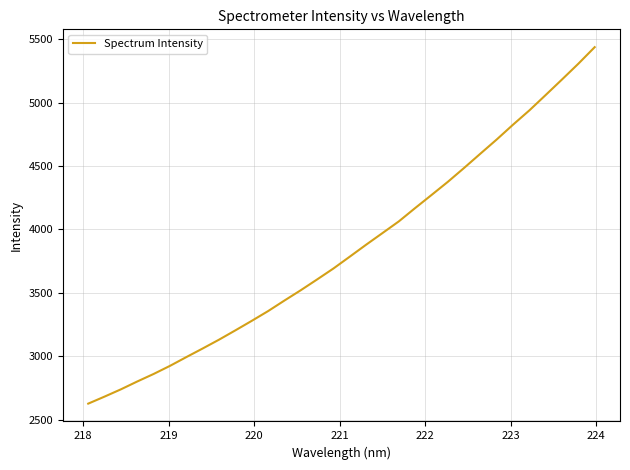

How many series are shown in this chart?

1